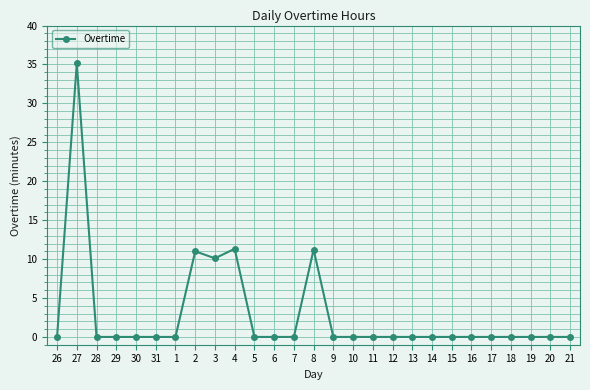

What is the maximum value shown in the chart?

35.1